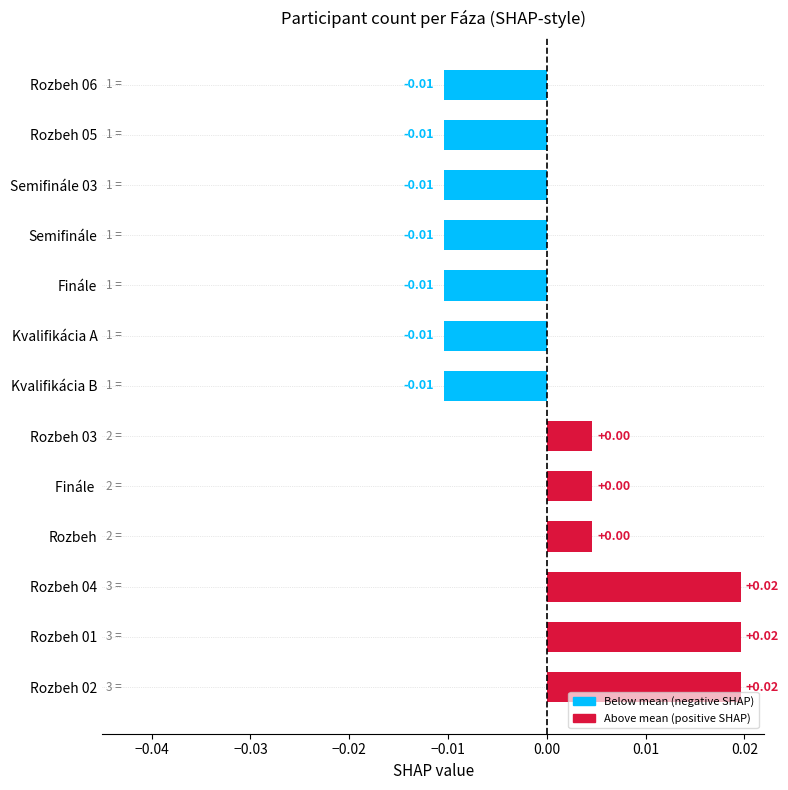

Which has a higher value, Semifinále 03 or Rozbeh 04?

Rozbeh 04